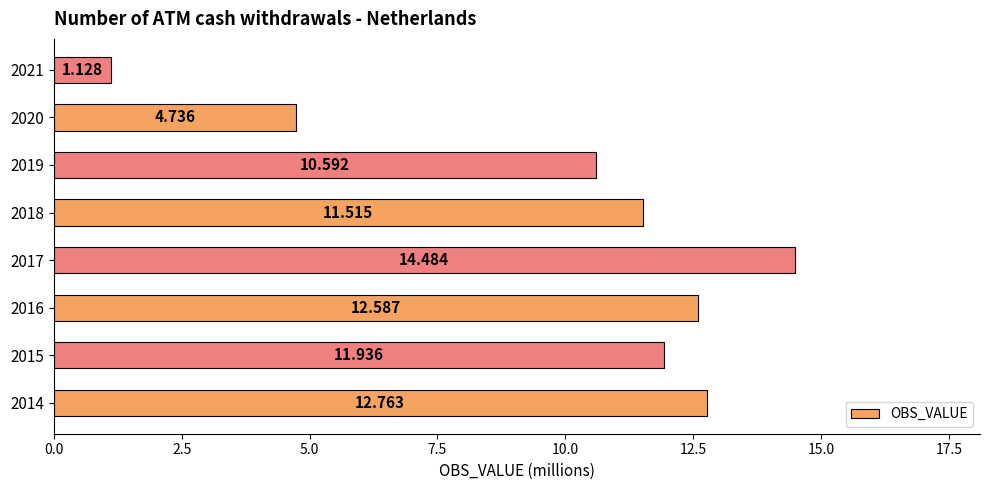

At which category does the chart reach its peak across all series?

2017